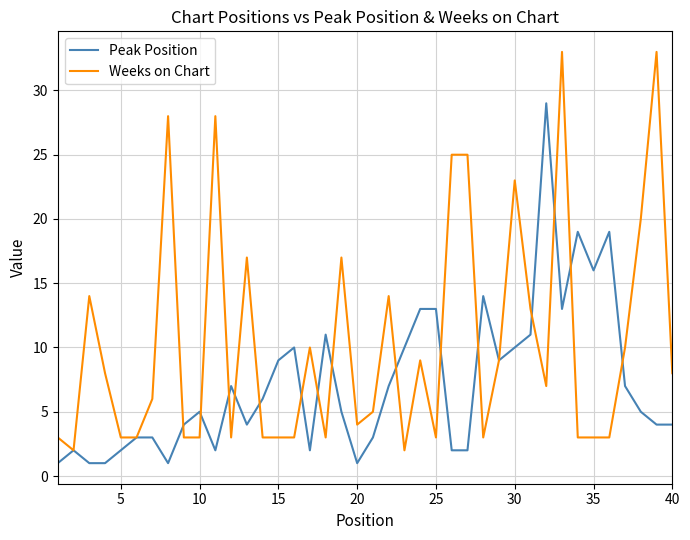

How many lines are shown in the chart?

2